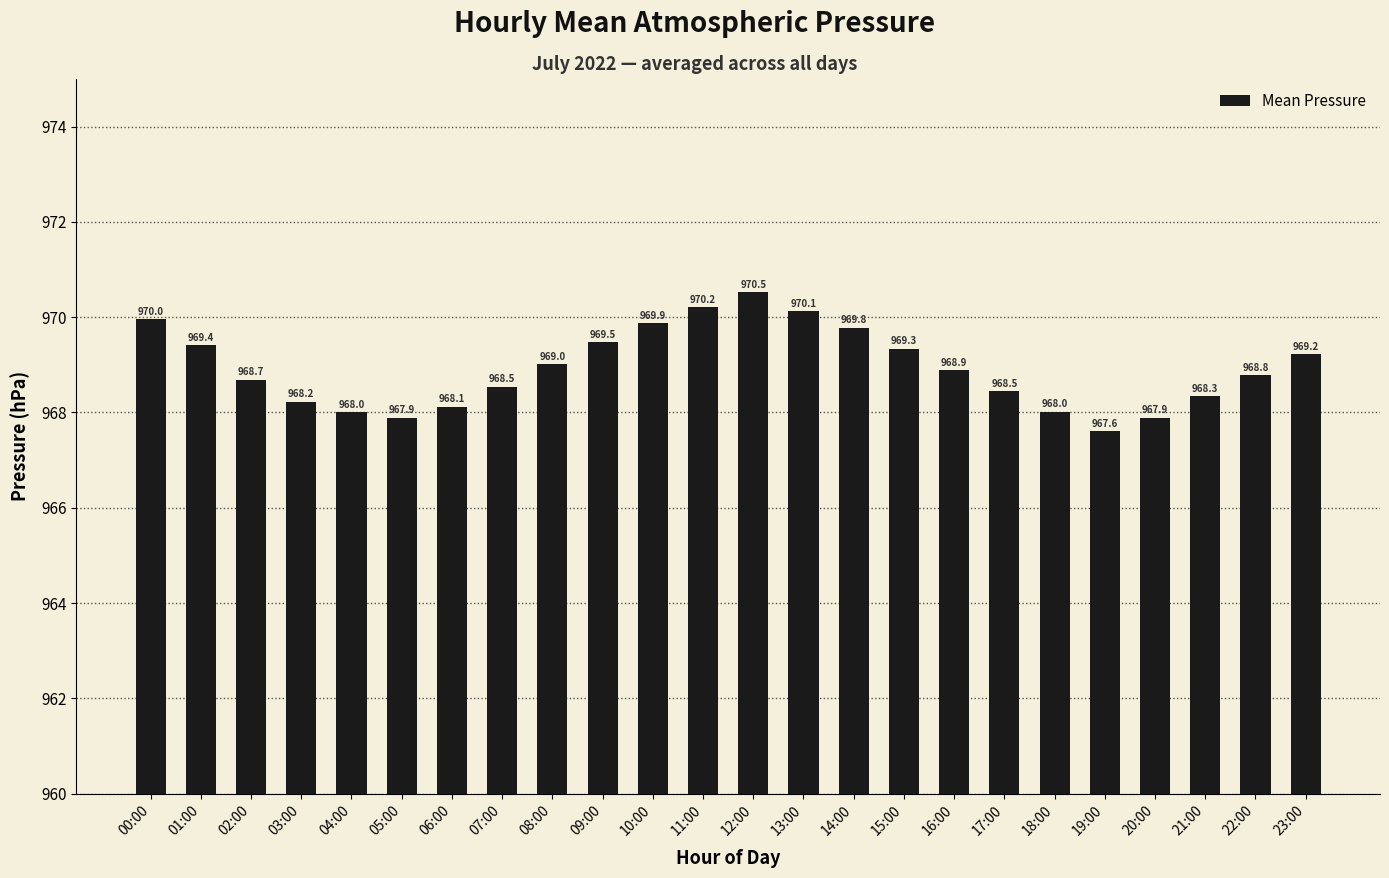

Read the value at 20:00.

967.9